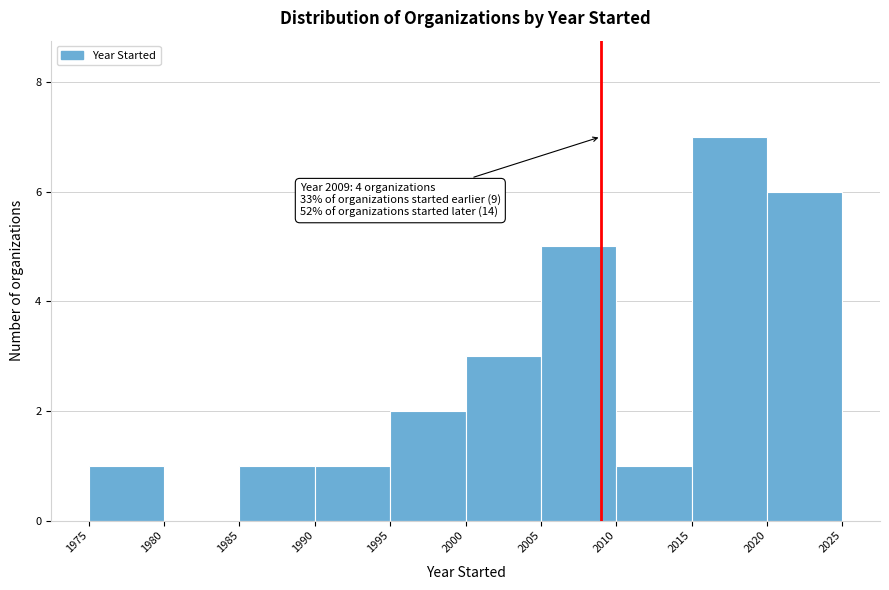

Which range on the x-axis has the tallest bar?

2015 to 2020